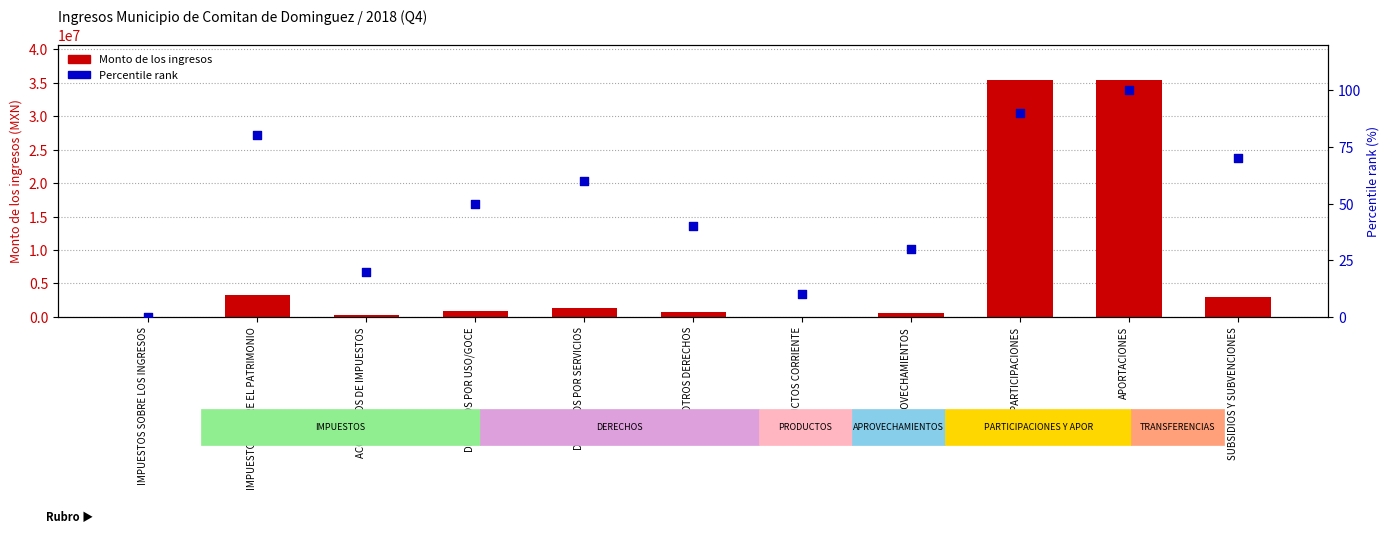

What are all the series names shown in the legend?

Monto de los ingresos, Percentile rank